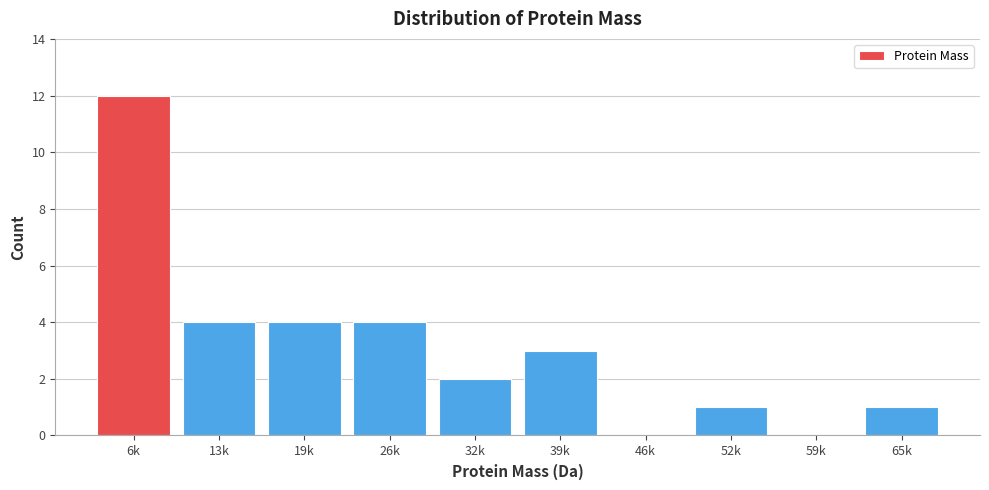

Reading right to left, extract all data points from this chart.

65k=1	59k=0	52k=1	46k=0	39k=3	32k=2	26k=4	19k=4	13k=4	6k=12